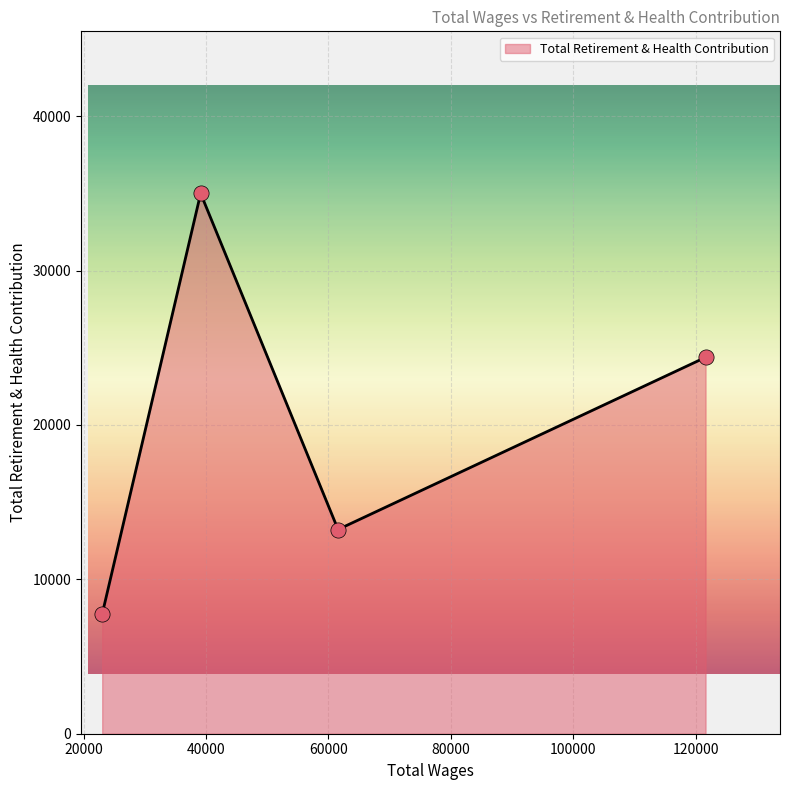

True or false: there are more than 0 points higher than both neighbors.

True